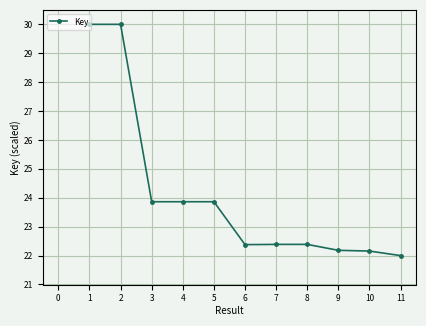

The value at 11 is 14.4. True or false?

False